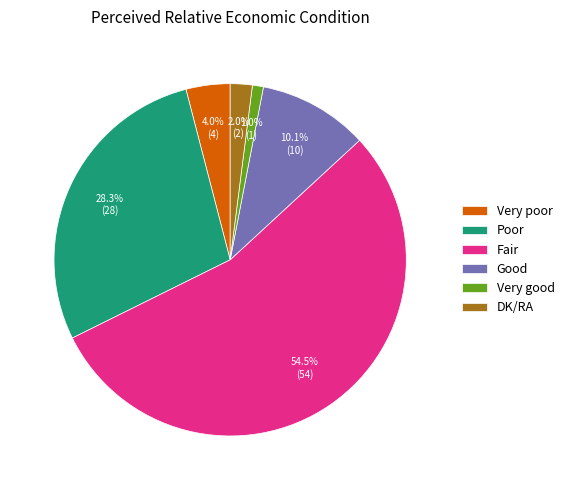

What is the ratio of the value at Very good to the value at DK/RA?

0.5